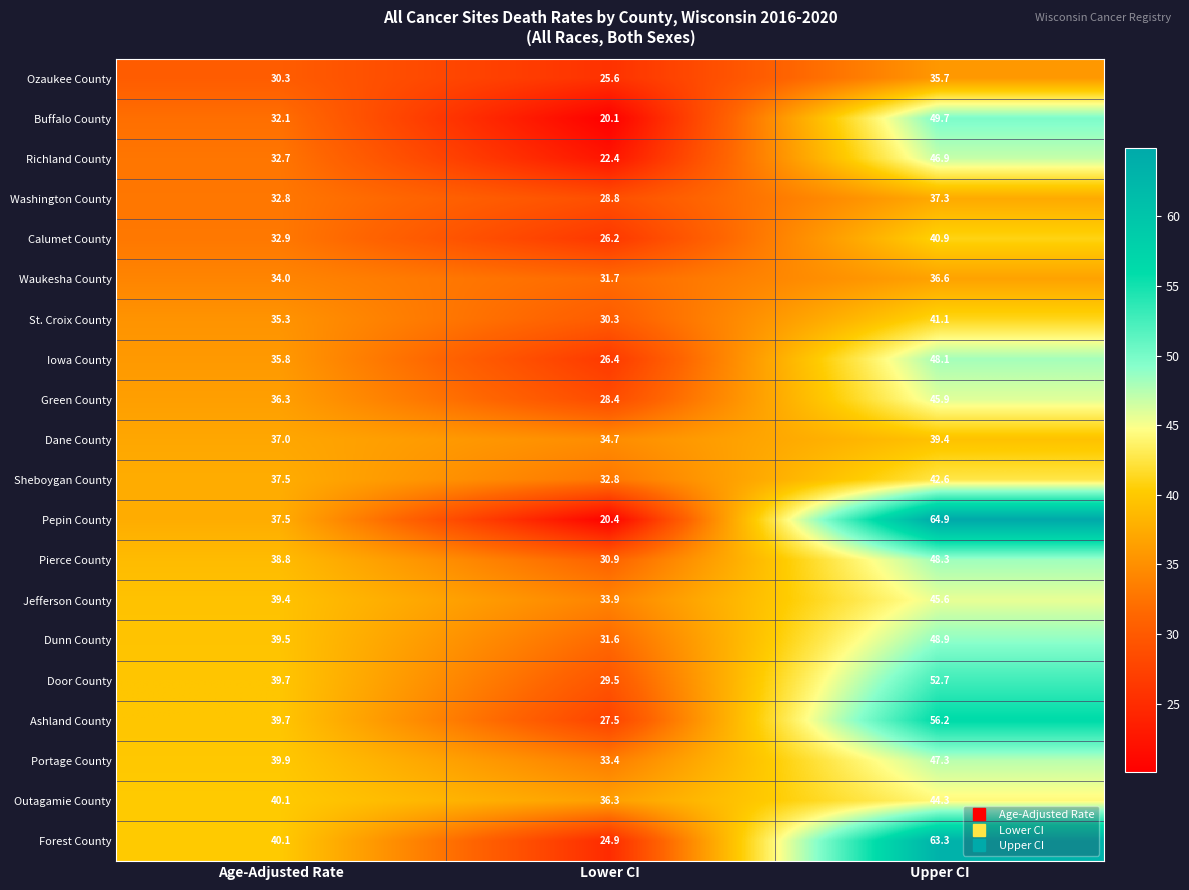

Rank the series by their maximum value, from highest to lowest.

Pepin County, Forest County, Ashland County, Door County, Buffalo County, Dunn County, Pierce County, Iowa County, Portage County, Richland County, Green County, Jefferson County, Outagamie County, Sheboygan County, St. Croix County, Calumet County, Dane County, Washington County, Waukesha County, Ozaukee County